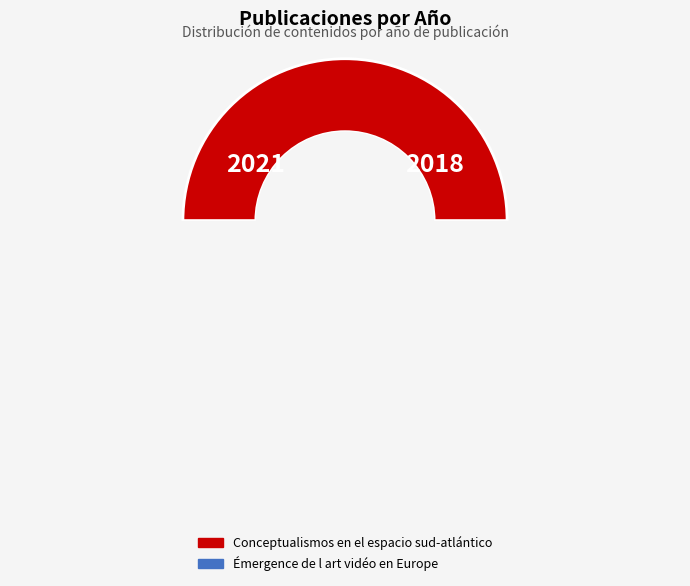

What percentage is the Émergence de l art vidéo en Europe slice, to the nearest percent?

50%